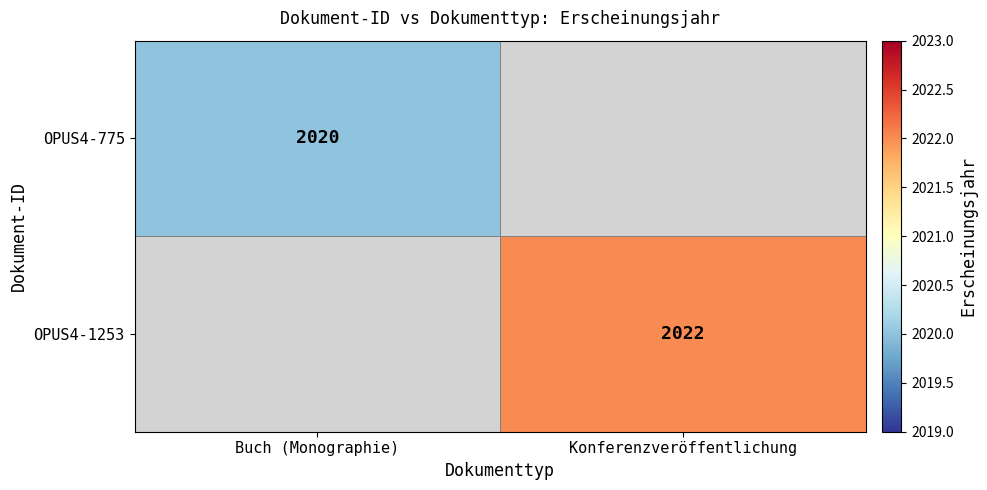

Is it true that OPUS4-1253 equals 507 at Konferenzveröffentlichung?

False